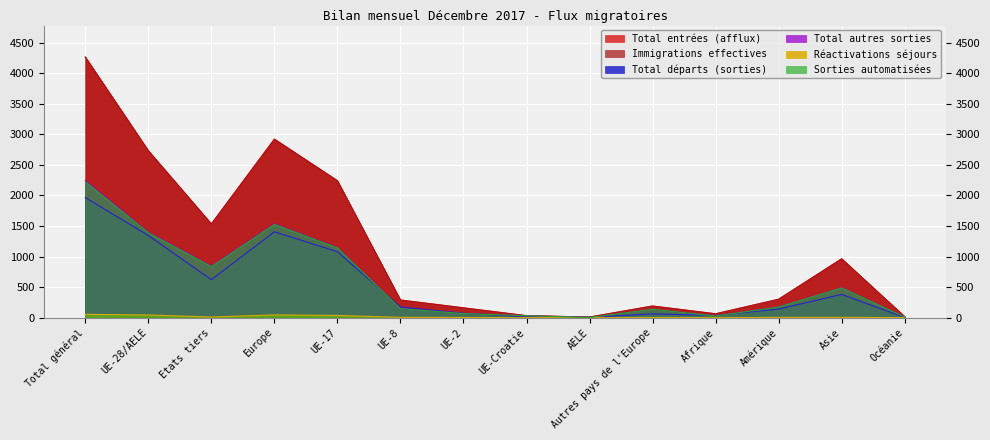

What is the sum of all Total entrées (afflux) values?

15720